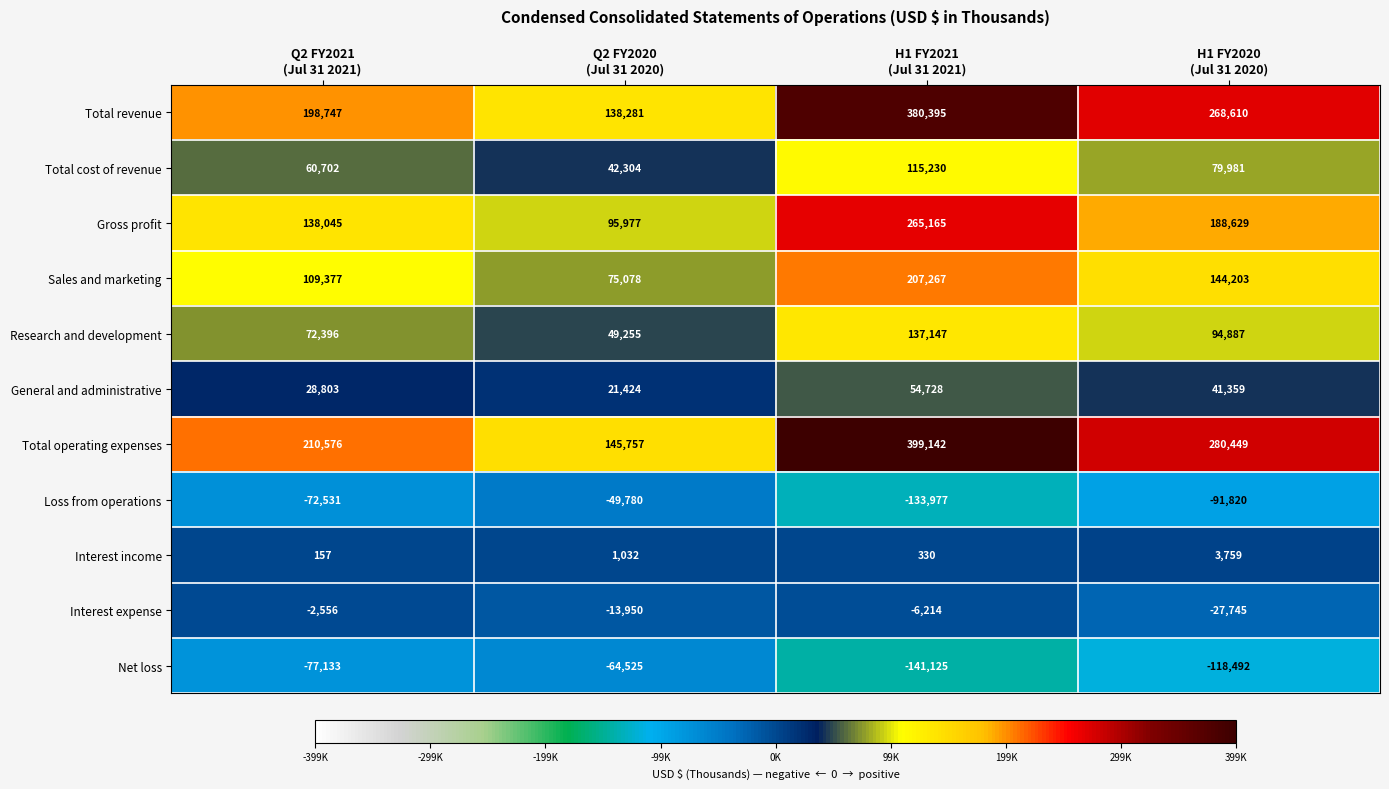

List the series in order of their peak value, highest first.

Total operating expenses, Total revenue, Gross profit, Sales and marketing, Research and development, Total cost of revenue, General and administrative, Interest income, Interest expense, Loss from operations, Net loss